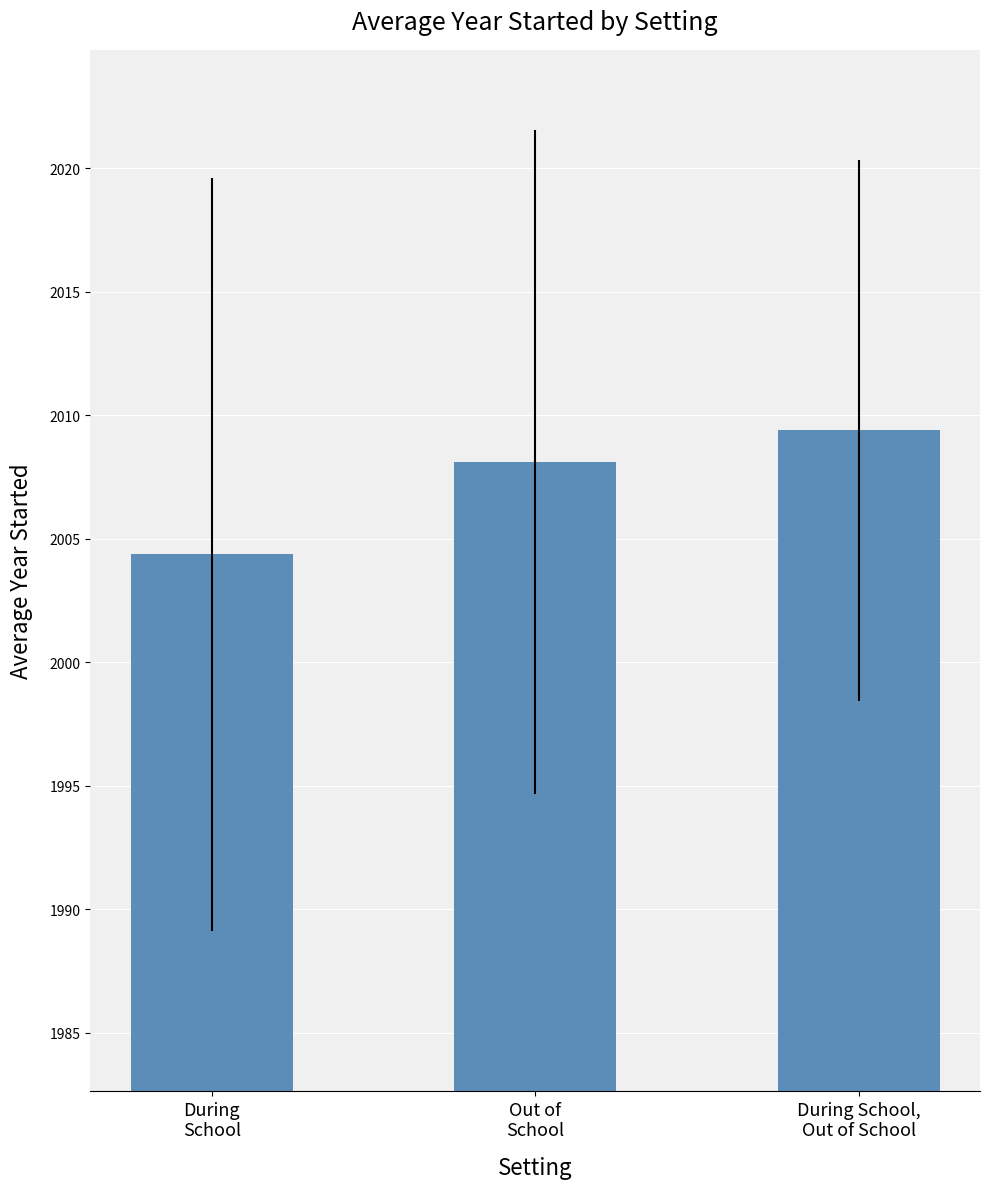

The chart shows a value of 804.6 at During School,
Out of School. True or false?

False